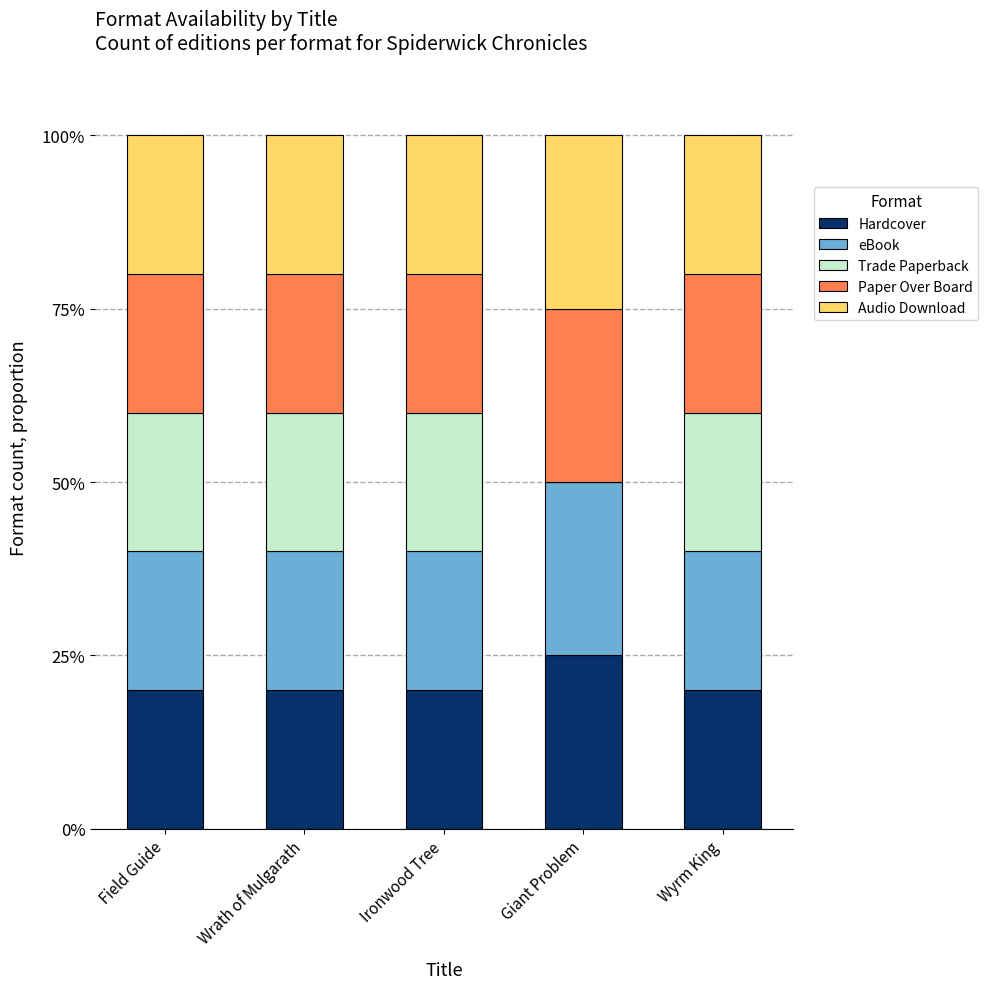

The value of Hardcover at Wrath of Mulgarath is 20. True or false?

True